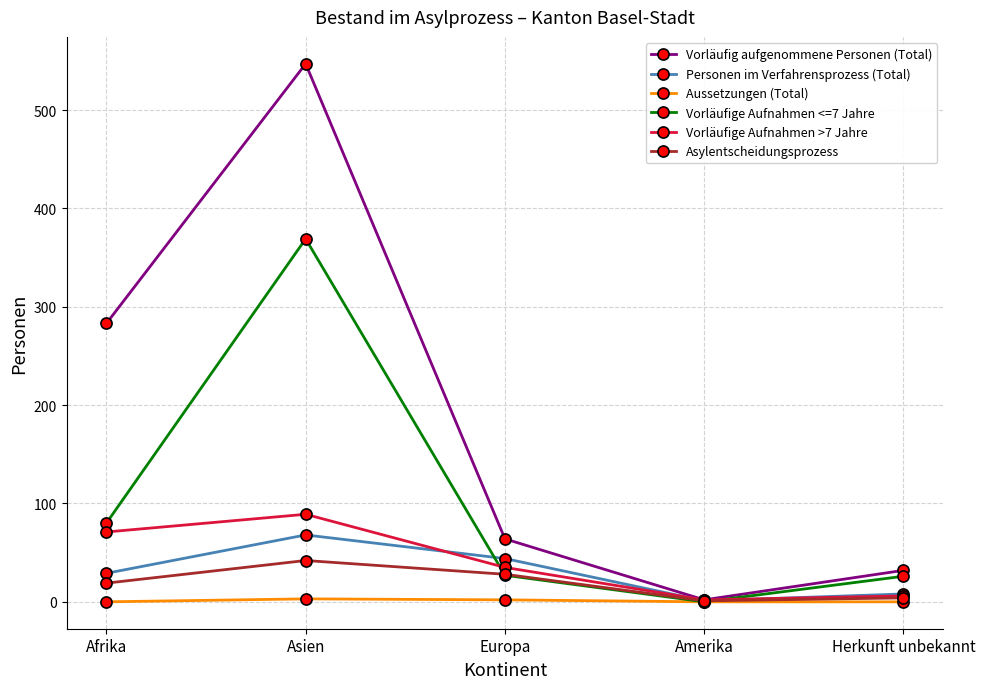

What is the label of the 3rd point from the left?

Europa